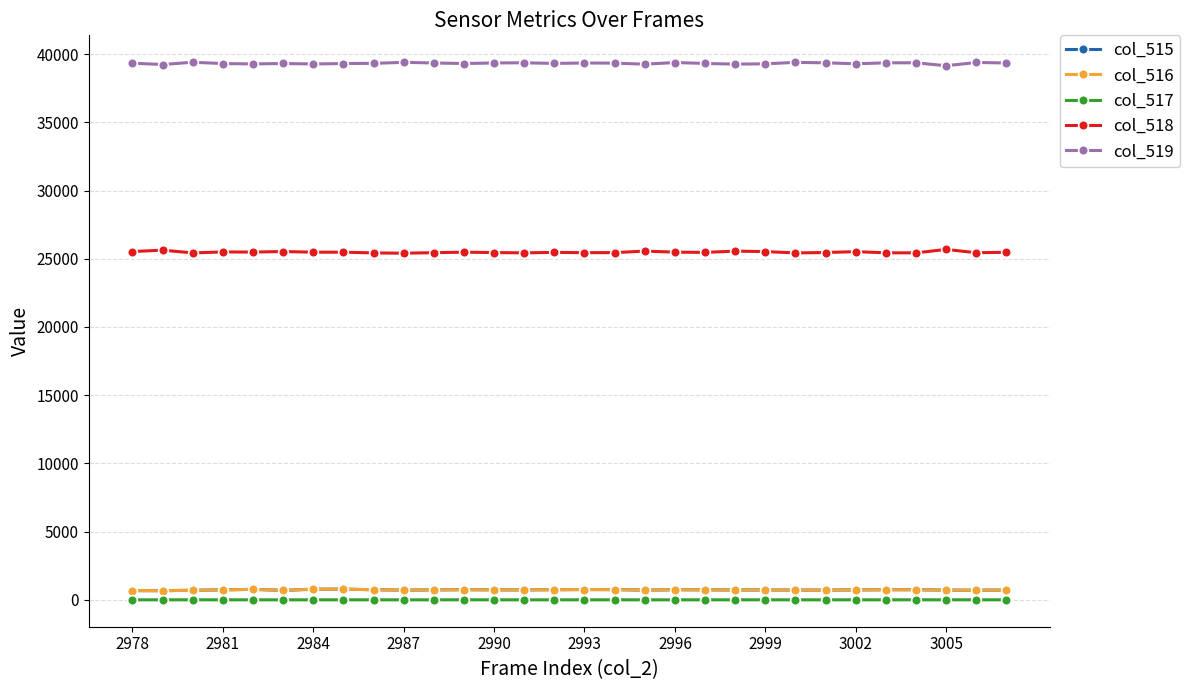

What is the greatest value displayed?

39404